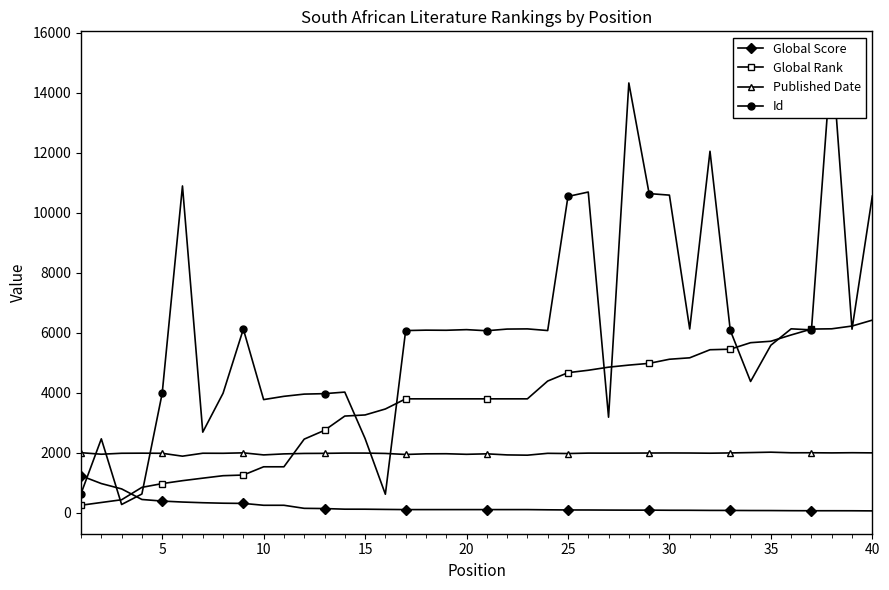

True or false: Published Date and Global Score intersect in this chart.

False